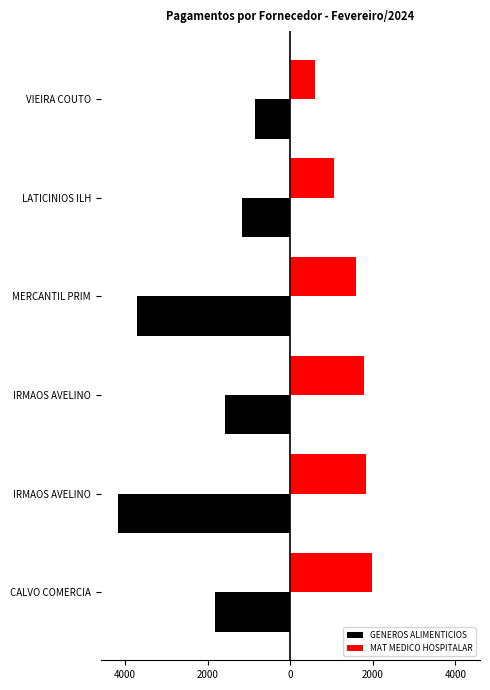

What are all the series names shown in the legend?

GENEROS ALIMENTICIOS, MAT MEDICO HOSPITALAR